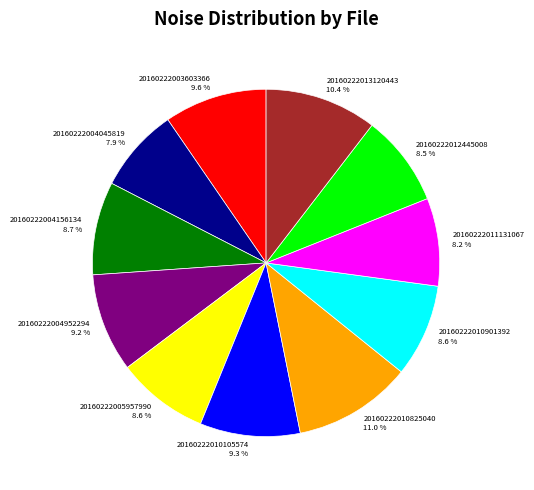

Does 20160222010901392 account for over 50% of the chart?

No